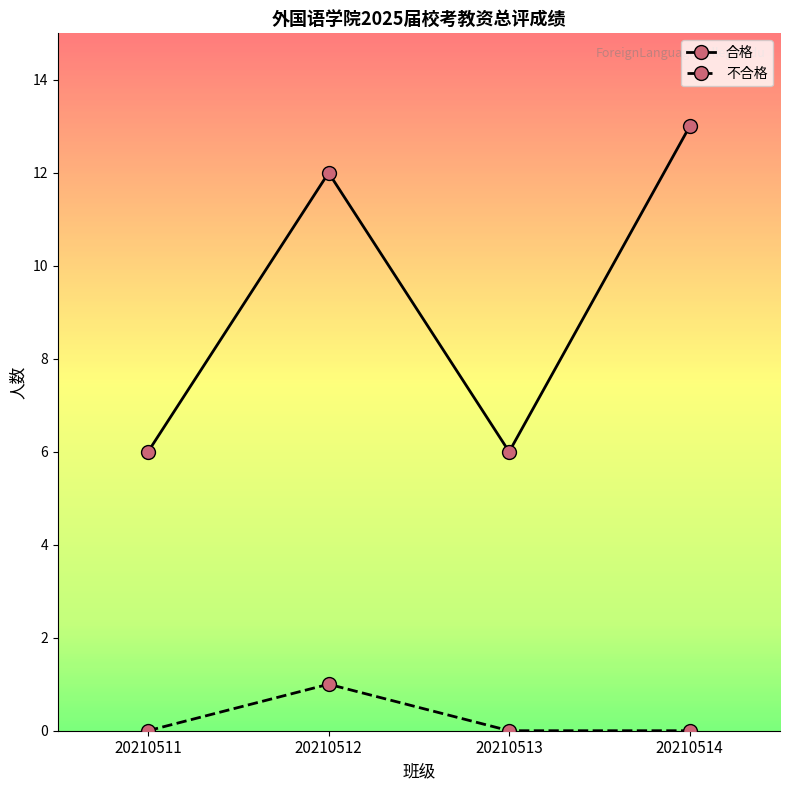

At which category does 不合格 reach its first local peak?

20210512